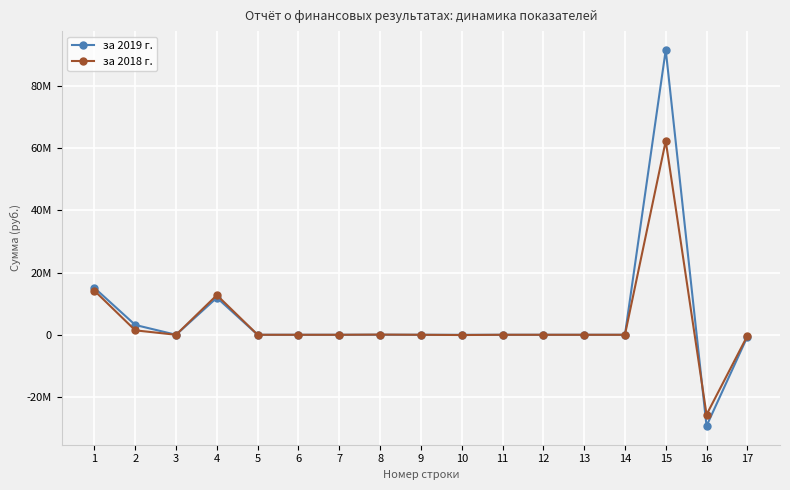

Which label corresponds to the smallest value in the chart?

16